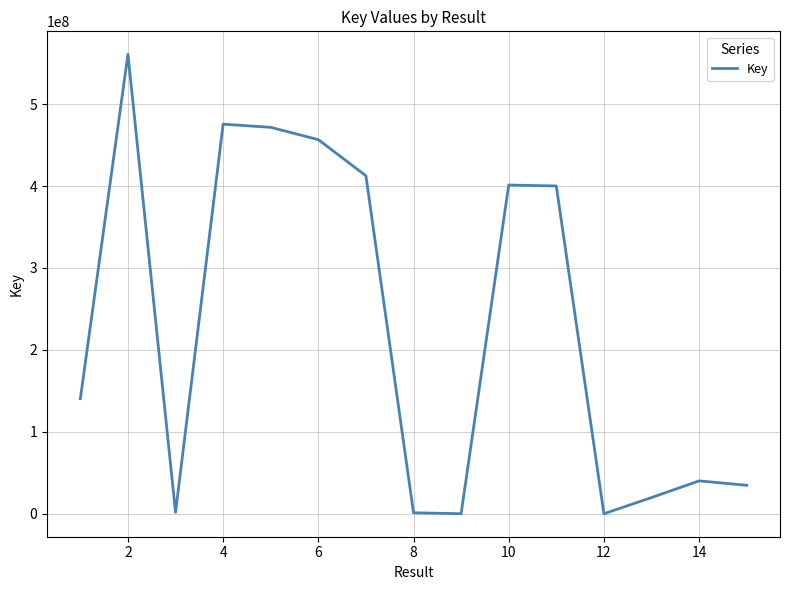

What is the difference between the maximum and minimum values?

560775209